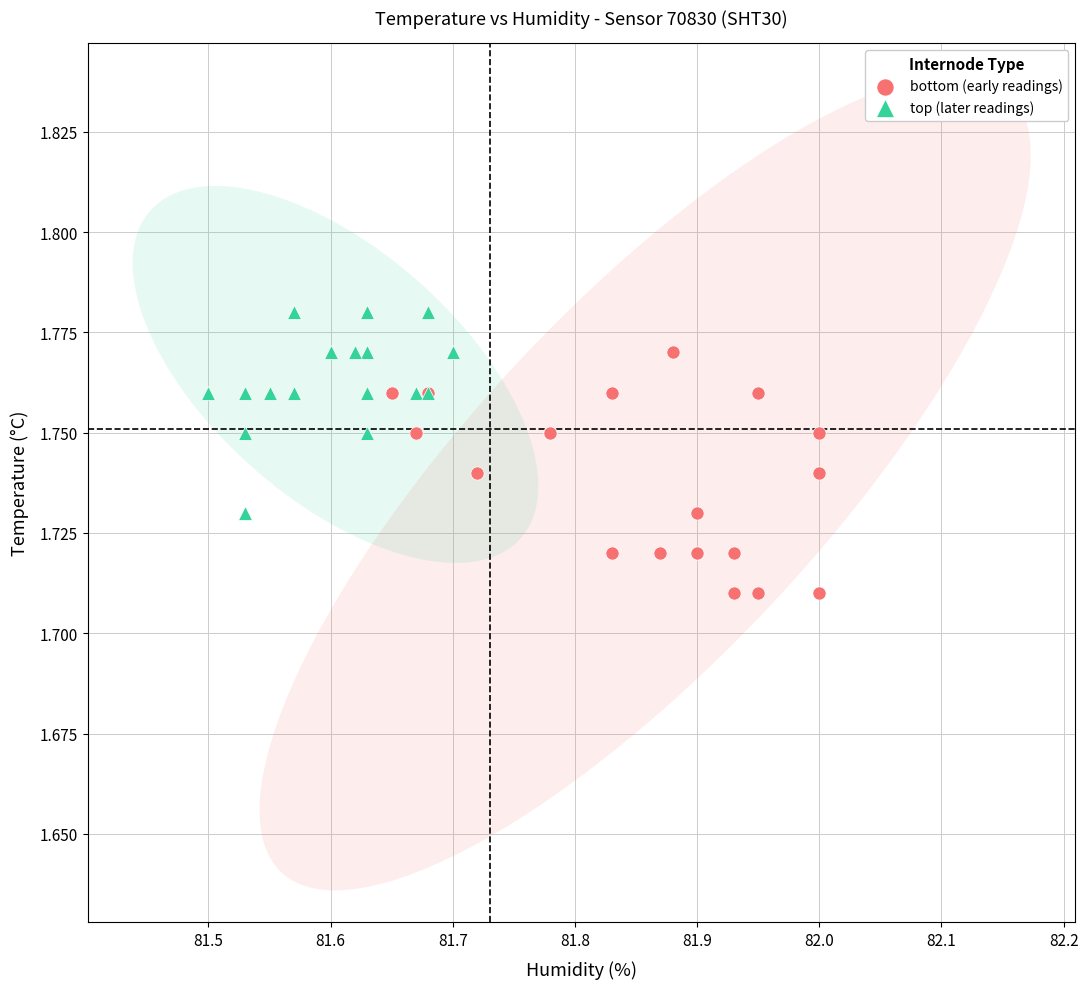

What are all the series names shown in the legend?

bottom (early readings), top (later readings)